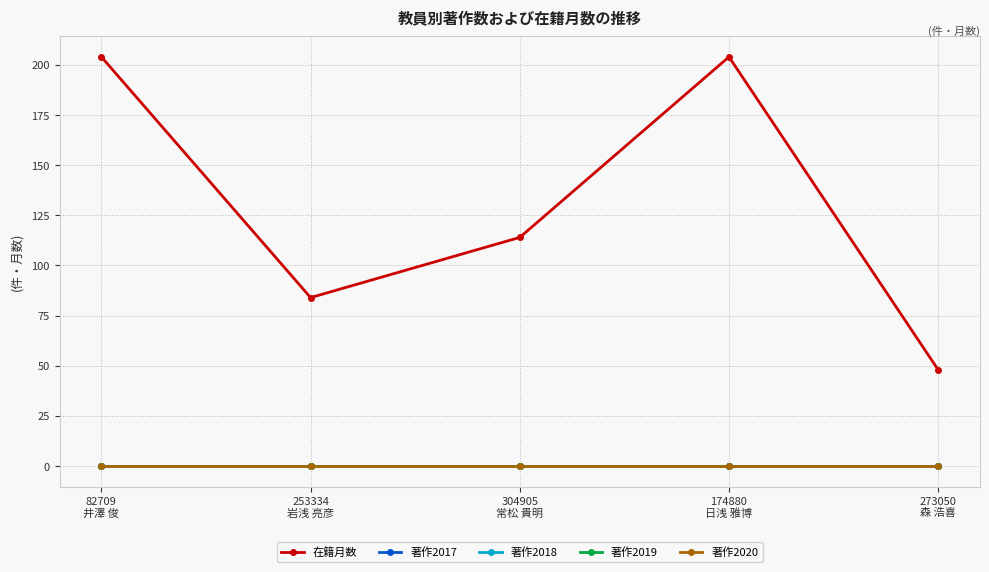

Is this an area chart (filled region under the line)?

No